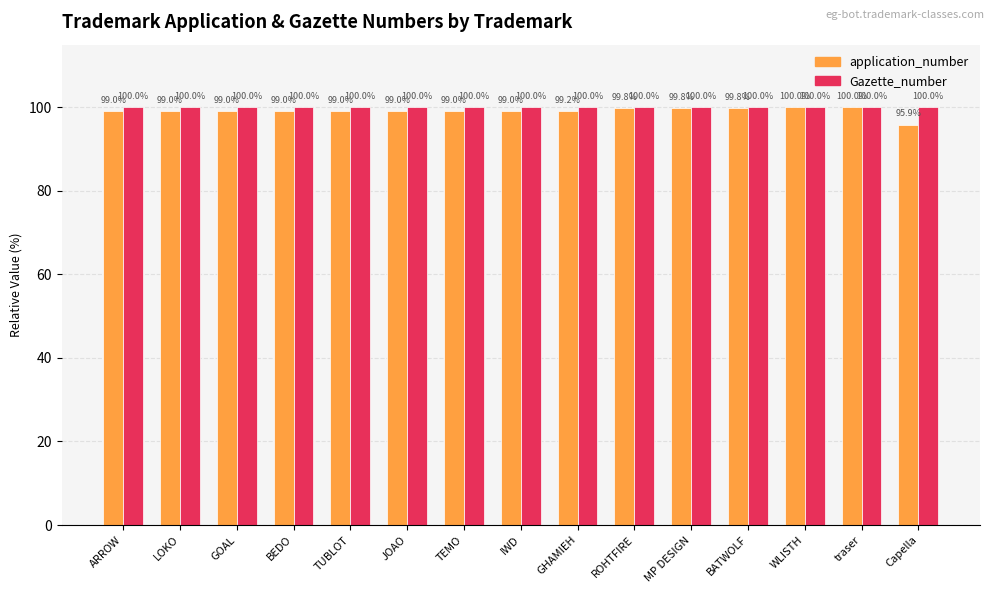

The application_number series shows 57.5 at GOAL. True or false?

False